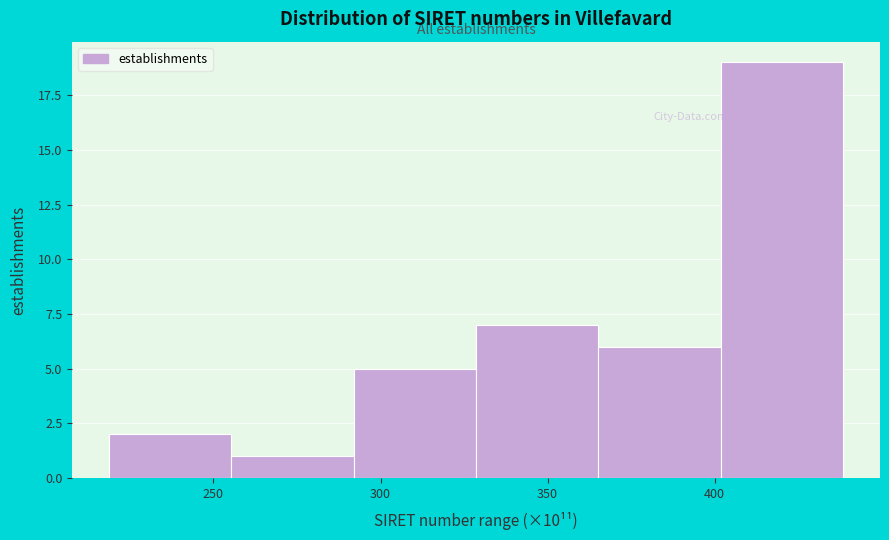

Reading left to right, transcribe this chart: for each bar, give the range it covers on the x-axis and its height. Neither the bar edges nor the heights are printed on the chart, so give them approximately, as read against the axes.

220 to 255: 2
255 to 290: 1
290 to 330: 5
330 to 365: 7
365 to 400: 6
400 to 440: 19